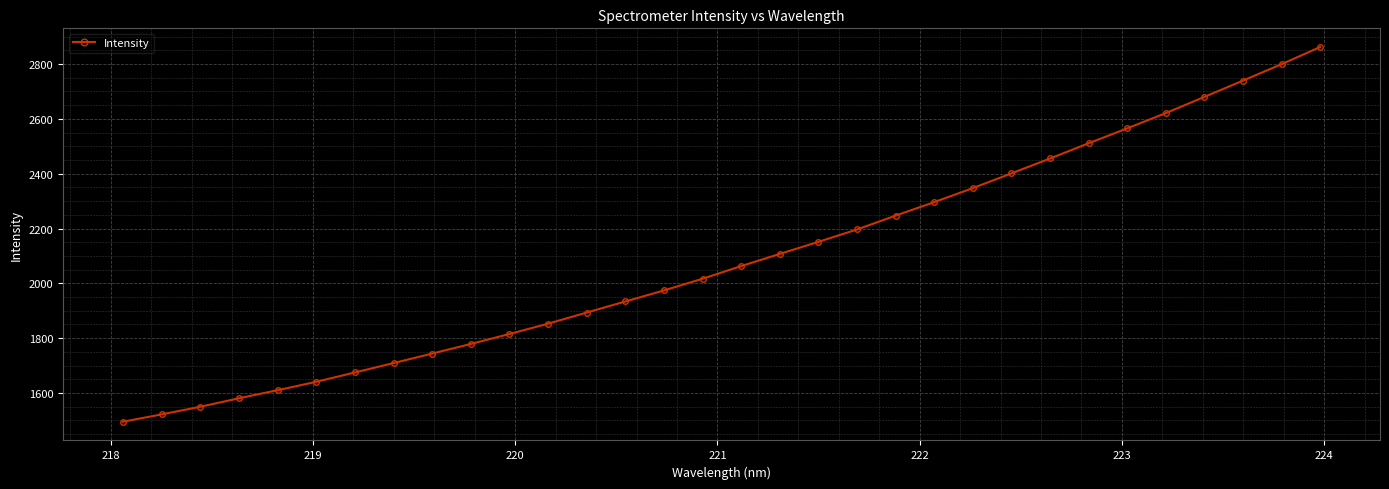

Reading left to right, transcribe all the data shown in this chart.

1495.1	1521.8	1549.6	1580.6	1610.0	1640.6	1674.8	1709.0	1743.7	1778.7	1815.2	1852.8	1893.4	1933.7	1974.1	2016.7	2062.9	2107.4	2151.3	2196.5	2247.1	2296.3	2347.4	2401.2	2455.5	2511.0	2565.5	2621.0	2680.2	2739.6	2799.6	2861.9